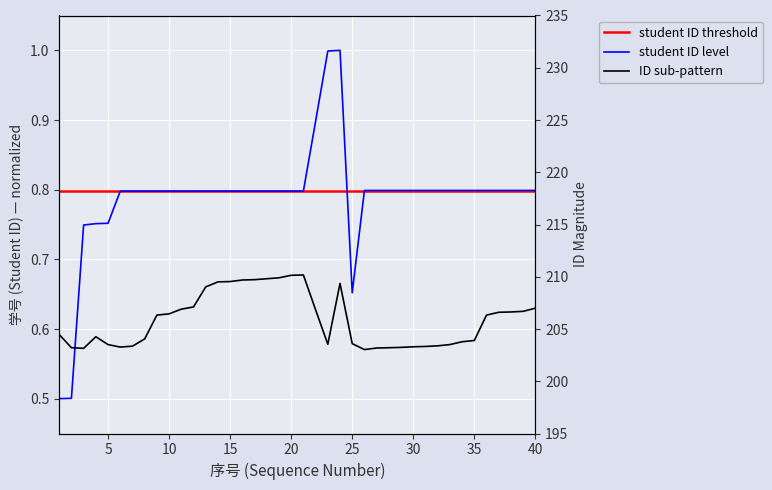

True or false: student ID level and student ID threshold cross at least once.

True